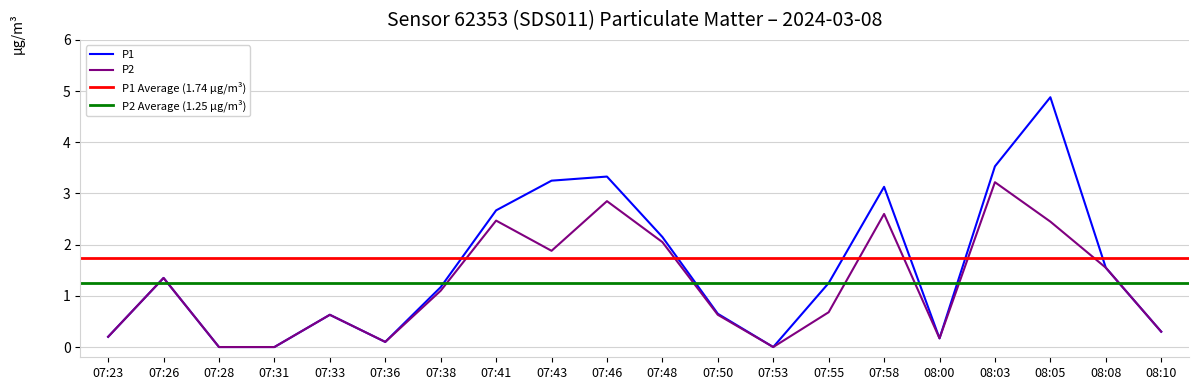

Reading left to right, what are all the values shown in this chart?

P1: 07:23=0.2	07:26=1.4	07:28=0.0	07:31=0.0	07:33=0.6	07:36=0.1	07:38=1.2	07:41=2.7	07:43=3.2	07:46=3.3	07:48=2.1	07:50=0.7	07:53=0.0	07:55=1.2	07:58=3.1	08:00=0.2	08:03=3.5	08:05=4.9	08:08=1.6	08:10=0.3
P2: 07:23=0.2	07:26=1.4	07:28=0.0	07:31=0.0	07:33=0.6	07:36=0.1	07:38=1.1	07:41=2.5	07:43=1.9	07:46=2.9	07:48=2.0	07:50=0.6	07:53=0.0	07:55=0.7	07:58=2.6	08:00=0.2	08:03=3.2	08:05=2.5	08:08=1.6	08:10=0.3